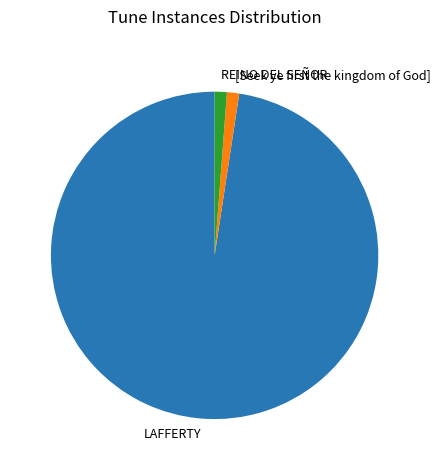

How many segments does this pie chart have?

3